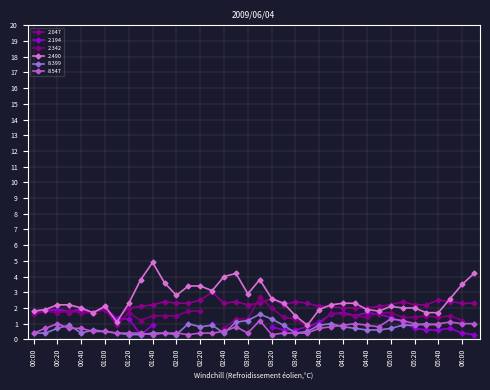

True or false: 8.547 and 2.047 cross at least once.

False